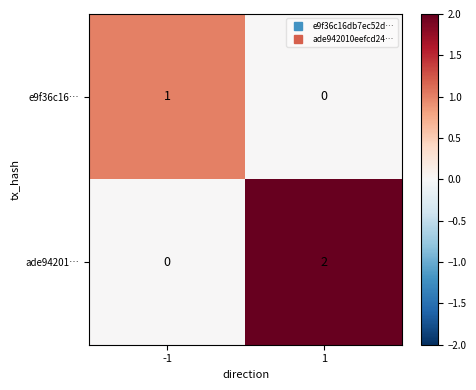

Is the value of e9f36c16… at -1 greater than the value of ade94201… at 1?

No